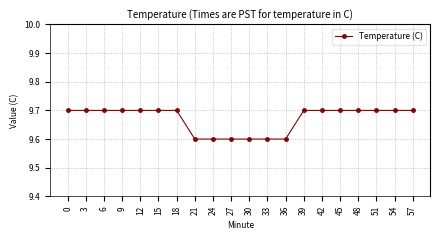

Count the values in the range 9 to 10.

20